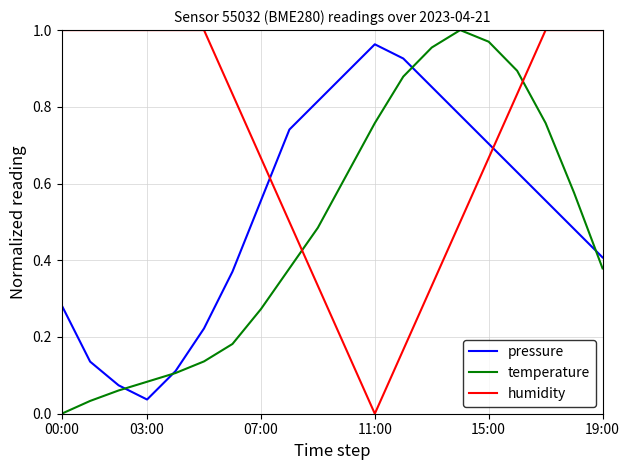

Does the chart have visible grid lines?

Yes